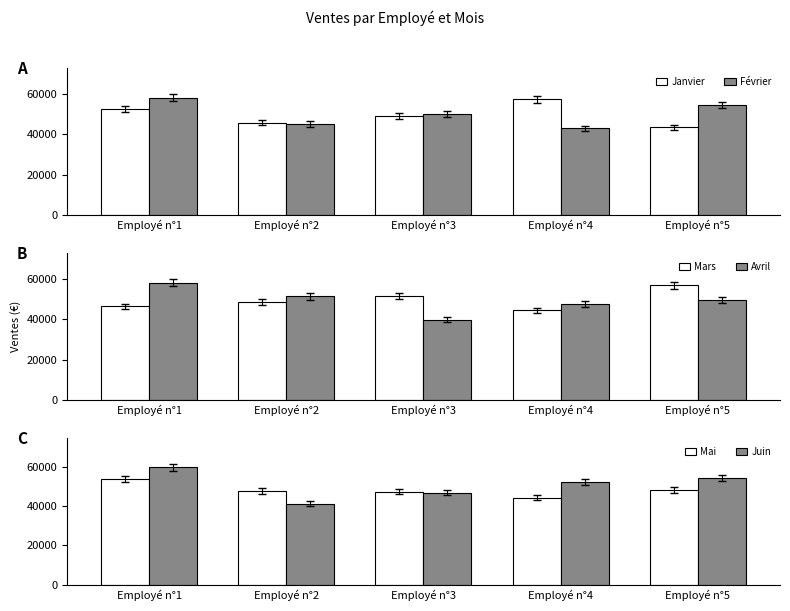

At how many categories does at least one series exceed 55397?

3